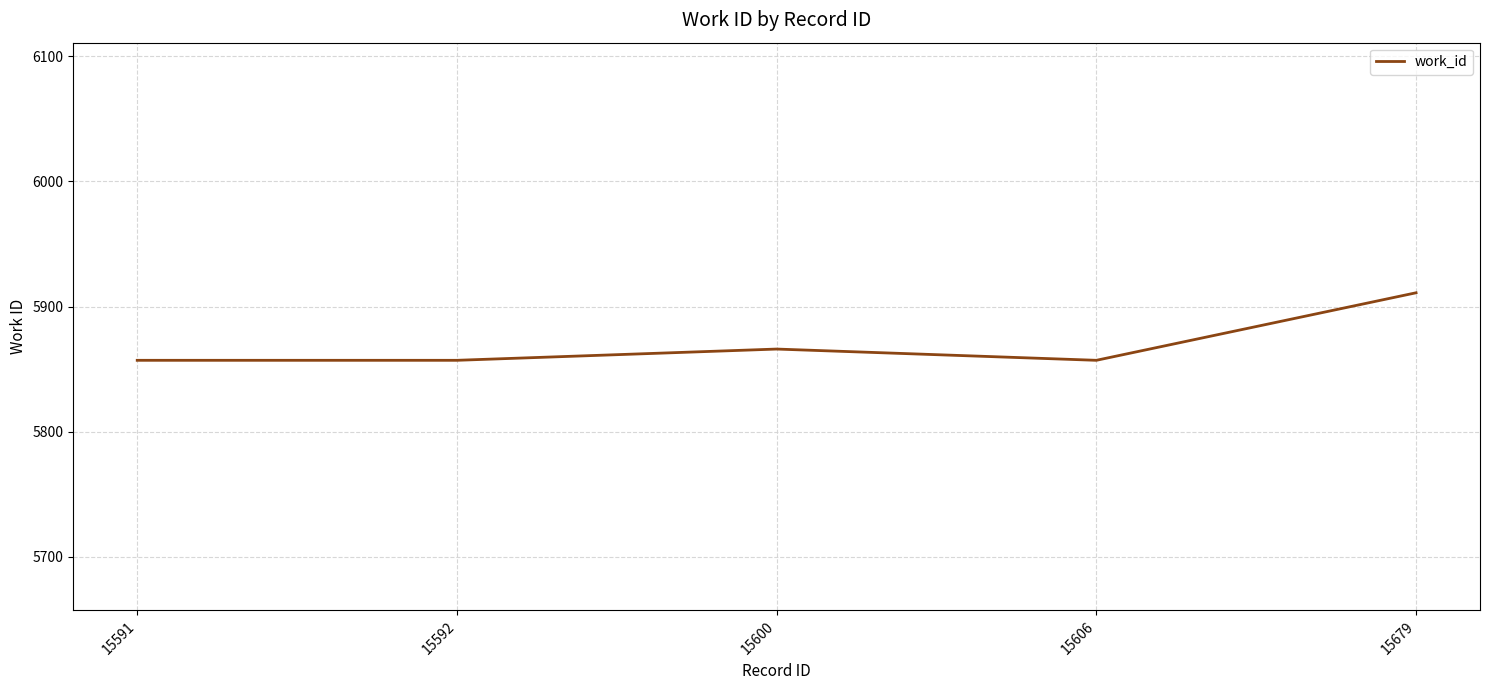

What is the sum of the values at 15592 and 15606?

11714